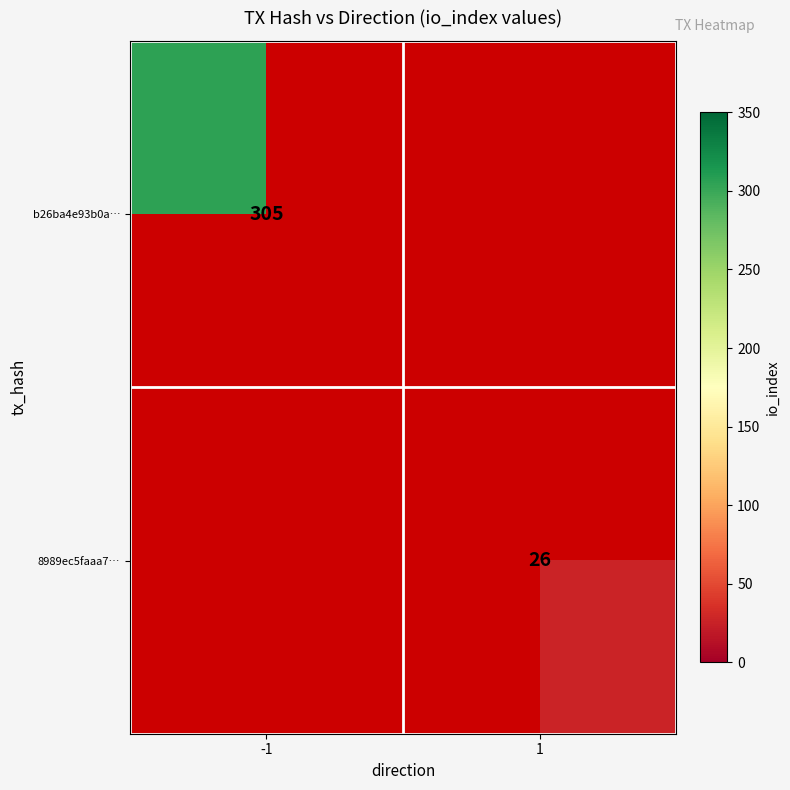

The 8989ec5faaa7… series shows 6 at 1. True or false?

False